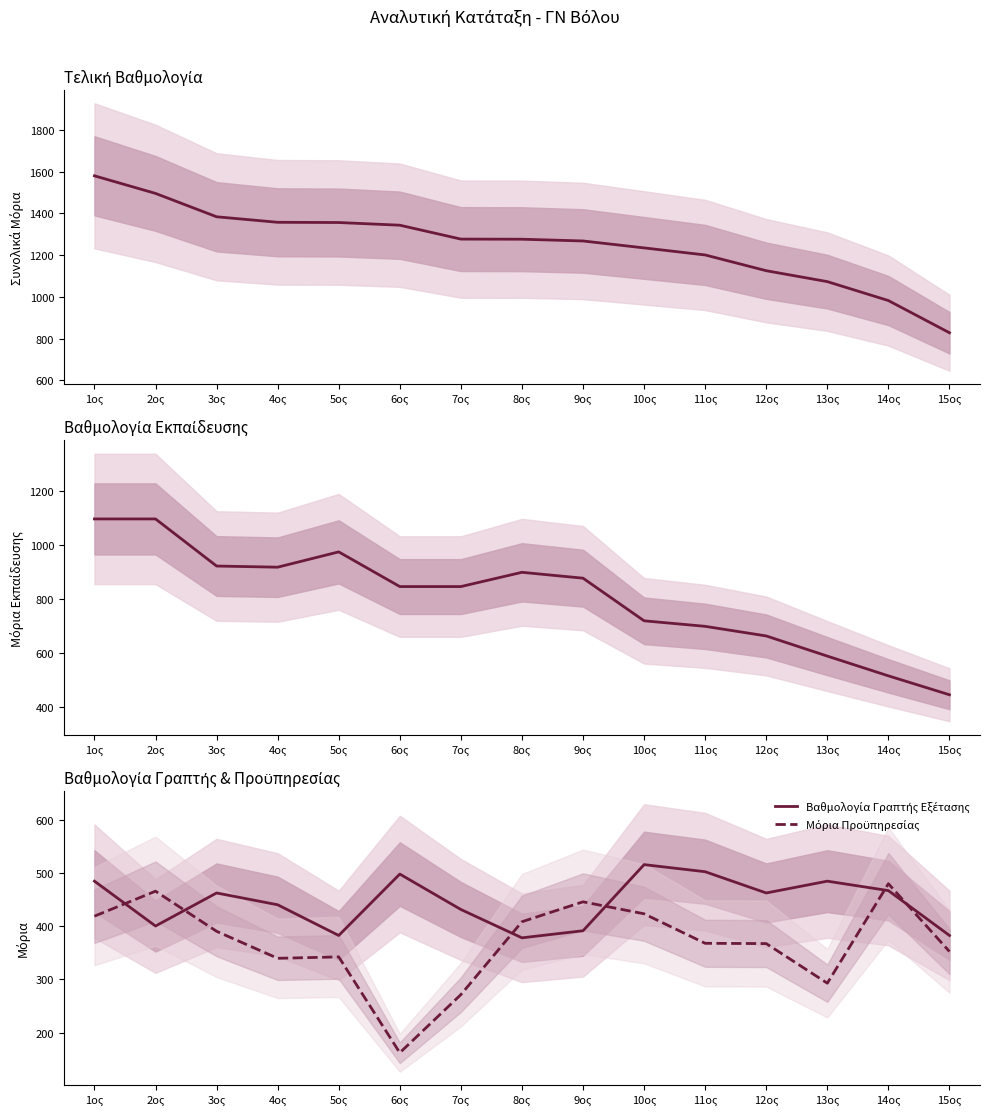

Reading left to right, extract all data points from this chart.

Τελική Βαθμολογία: 1ος=1579.8	2ος=1495.5	3ος=1383.5	4ος=1357.1	5ος=1356.0	6ος=1343.2	7ος=1276.6	8ος=1276.0	9ος=1267.6	10ος=1234.4	11ος=1200.6	12ος=1125.1	13ος=1072.8	14ος=982.1	15ος=827.8
Βαθμολογία Εκπαίδευσης: 1ος=1095.0	2ος=1095.0	3ος=920.9	4ος=916.6	5ος=973.2	6ος=845.0	7ος=845.0	8ος=897.7	9ος=876.0	10ος=718.5	11ος=698.0	12ος=662.5	13ος=588.0	14ος=515.0	15ος=445.1
Βαθμολογία Γραπτής Εξέτασης: 1ος=484.8	2ος=400.5	3ος=462.6	4ος=440.4	5ος=382.7	6ος=498.2	7ος=431.6	8ος=378.3	9ος=391.6	10ος=515.9	11ος=502.6	12ος=462.6	13ος=484.8	14ος=467.1	15ος=382.7
Μόρια Προϋπηρεσίας: 1ος=419.0	2ος=466.0	3ος=390.6	4ος=339.8	5ος=342.5	6ος=162.3	7ος=271.5	8ος=408.5	9ος=446.0	10ος=423.5	11ος=368.0	12ος=367.5	13ος=293.0	14ος=480.0	15ος=352.5